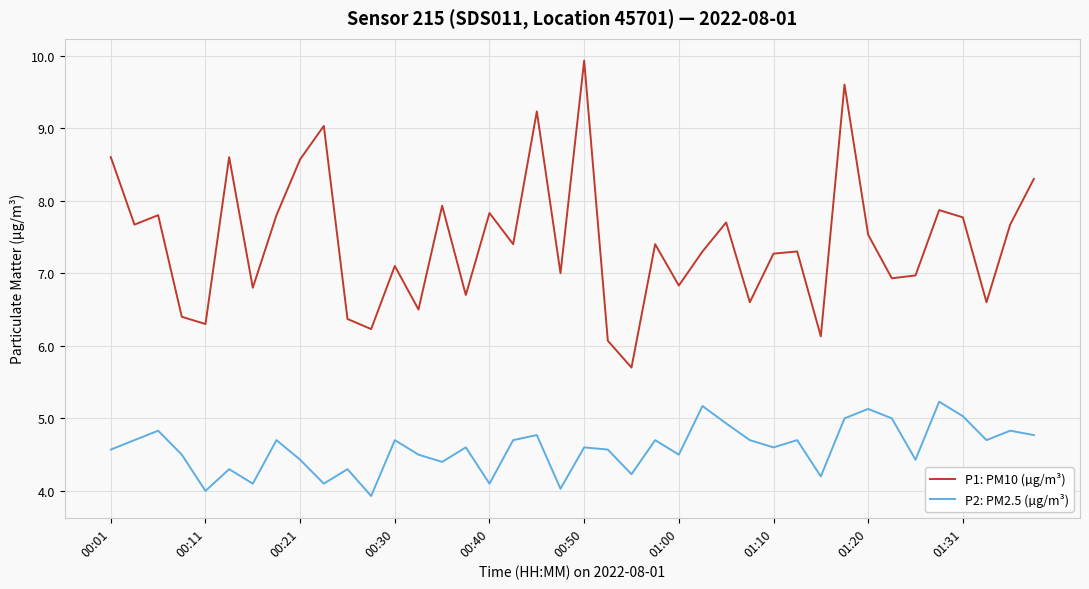

True or false: P2: PM2.5 (µg/m³) and P1: PM10 (µg/m³) cross at least once.

False